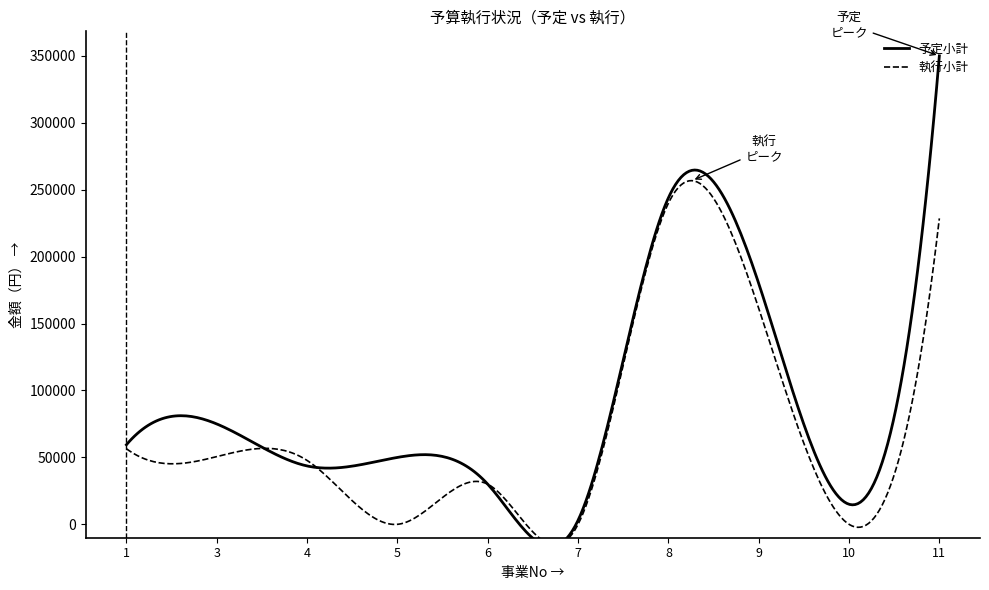

The value of 予定小計 at 4 is 43620. True or false?

True